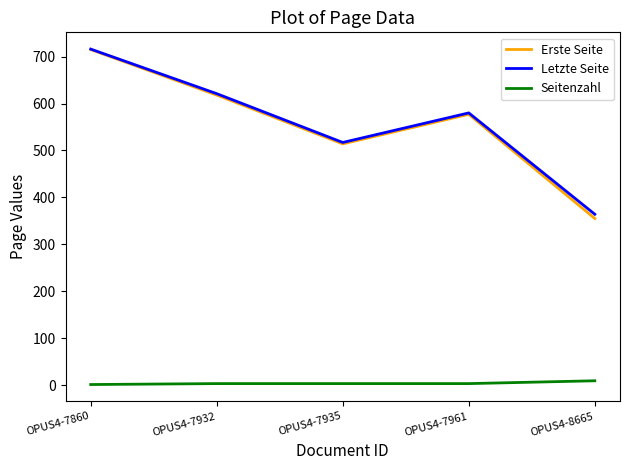

Rank the categories by Erste Seite value from lowest to highest.

OPUS4-8665, OPUS4-7935, OPUS4-7961, OPUS4-7932, OPUS4-7860